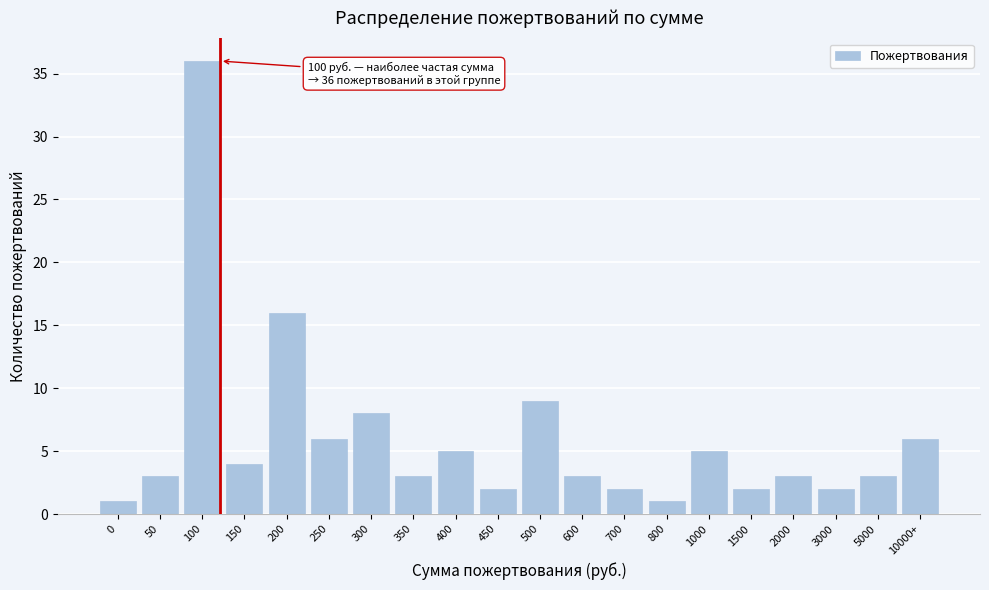

Reading left to right, transcribe all the data shown in this chart.

1	3	36	4	16	6	8	3	5	2	9	3	2	1	5	2	3	2	3	6